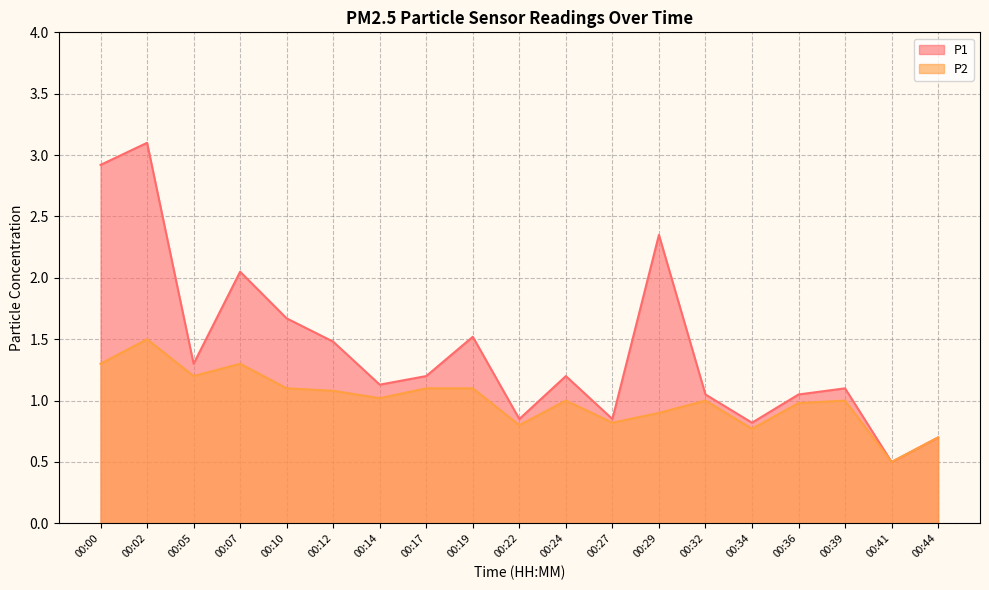

Where is the first local minimum for P2?

00:05